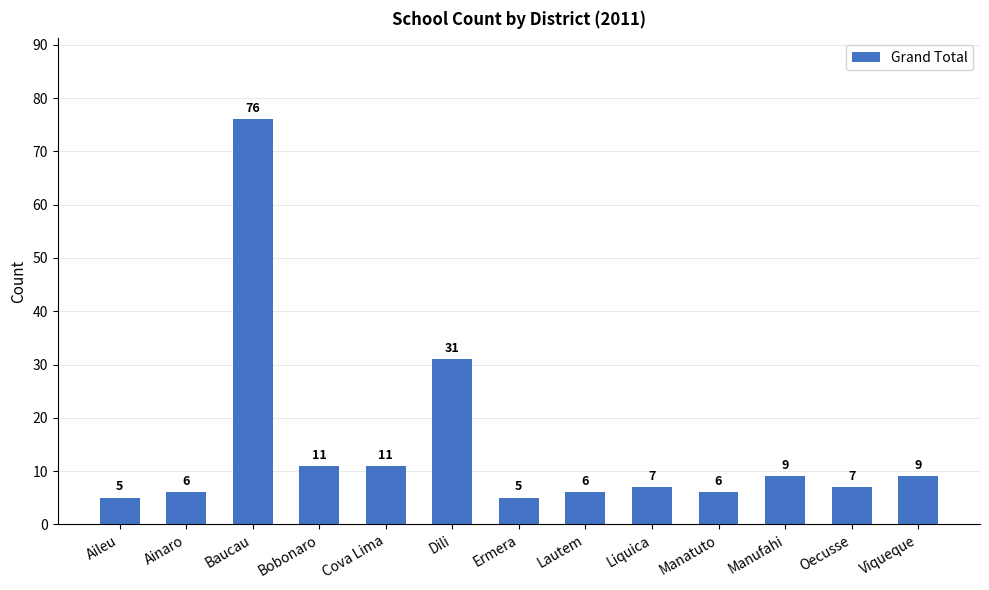

What is the difference between the maximum and second lowest values?

71